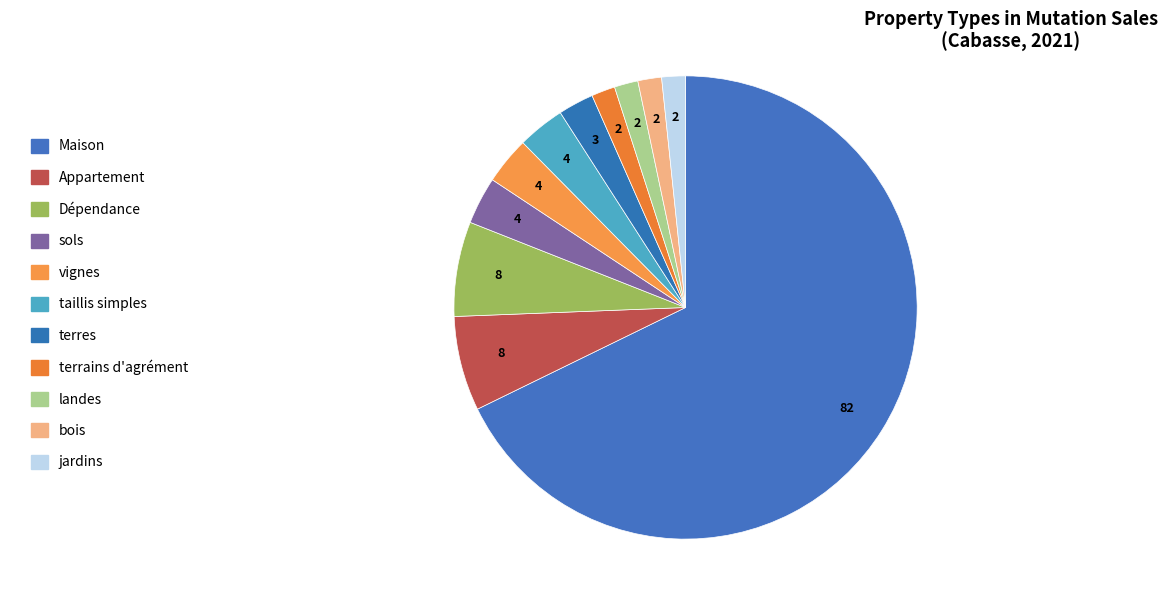

Approximately how many times larger is the value at Dépendance compared to Appartement?

1.0